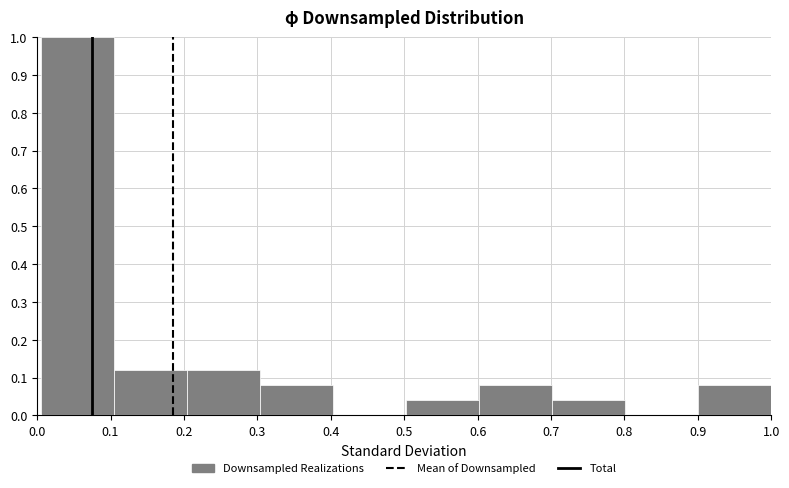

How tall is the bar that spans 0.90 to 1.00 on the x-axis? Neither the bar edges nor the heights are printed on the chart, so give them approximately, as read against the axes.

0.08